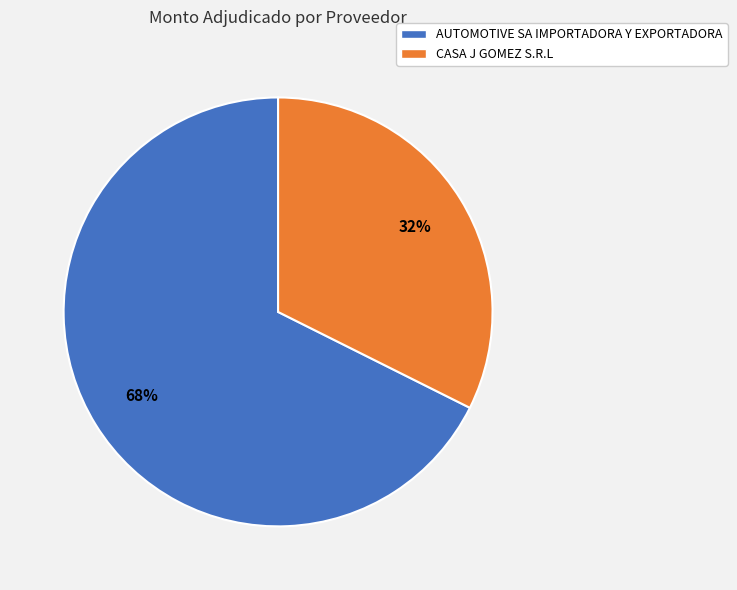

Is the sum of AUTOMOTIVE SA IMPORTADORA Y EXPORTADORA and CASA J GOMEZ S.R.L greater than half?

Yes